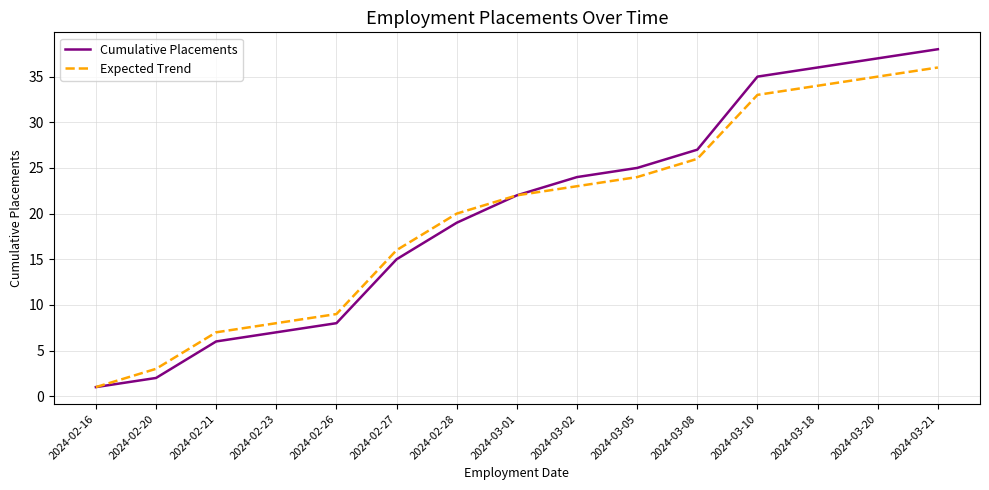

Does the chart have visible grid lines?

Yes